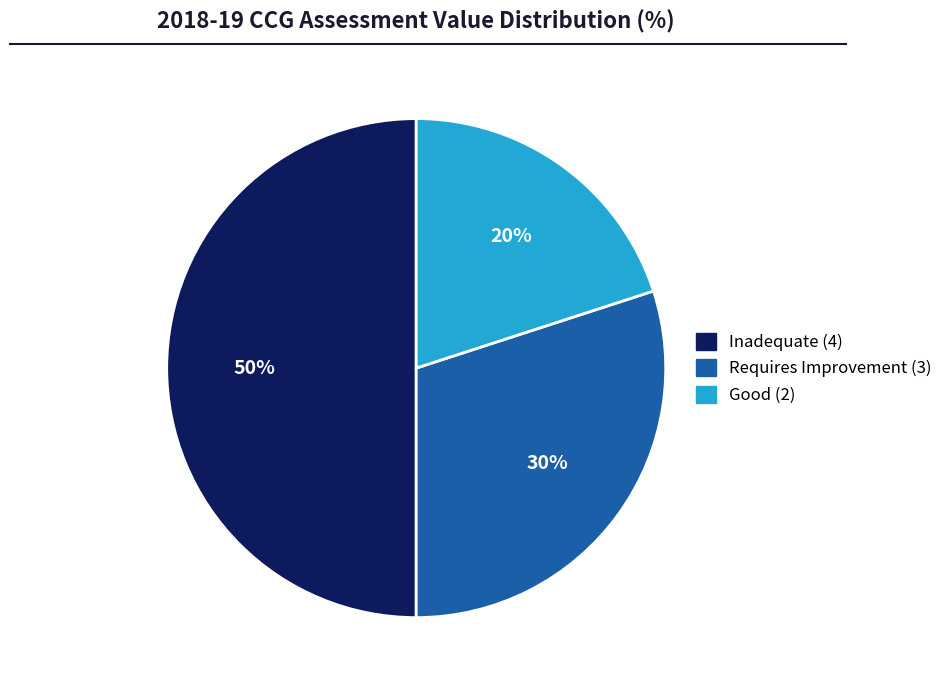

To the nearest percent, what is the average slice percentage?

33%